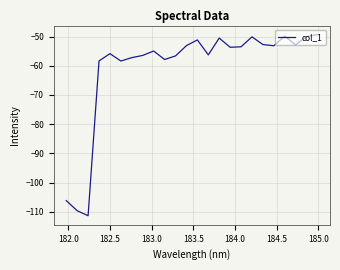

What is the average value?

-60.8